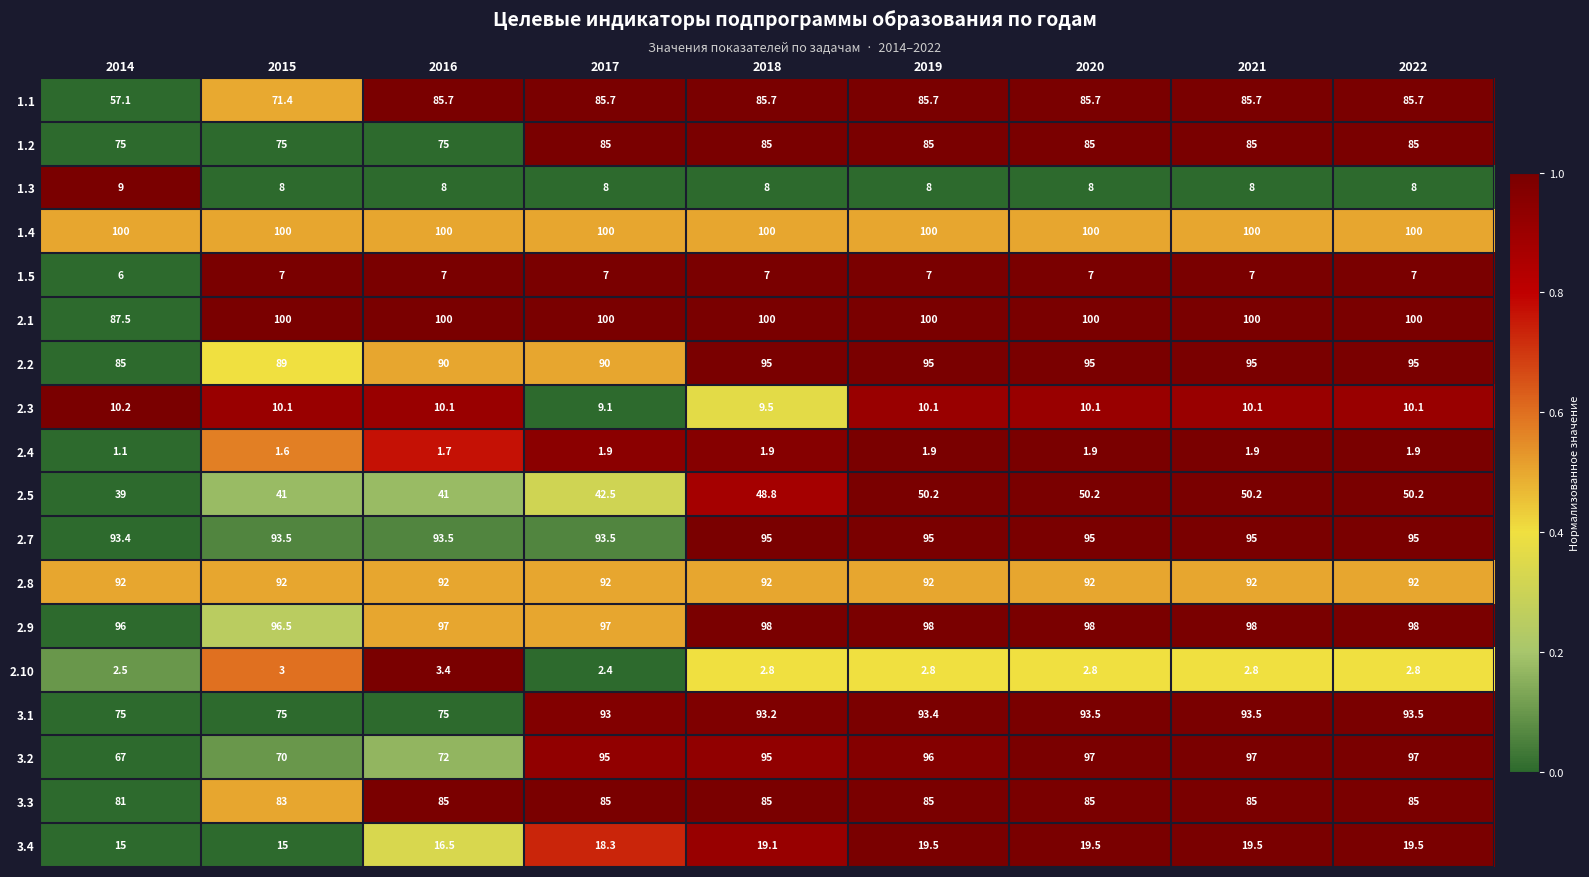

What is the approximate value of 1.4 at 2018?

100.0